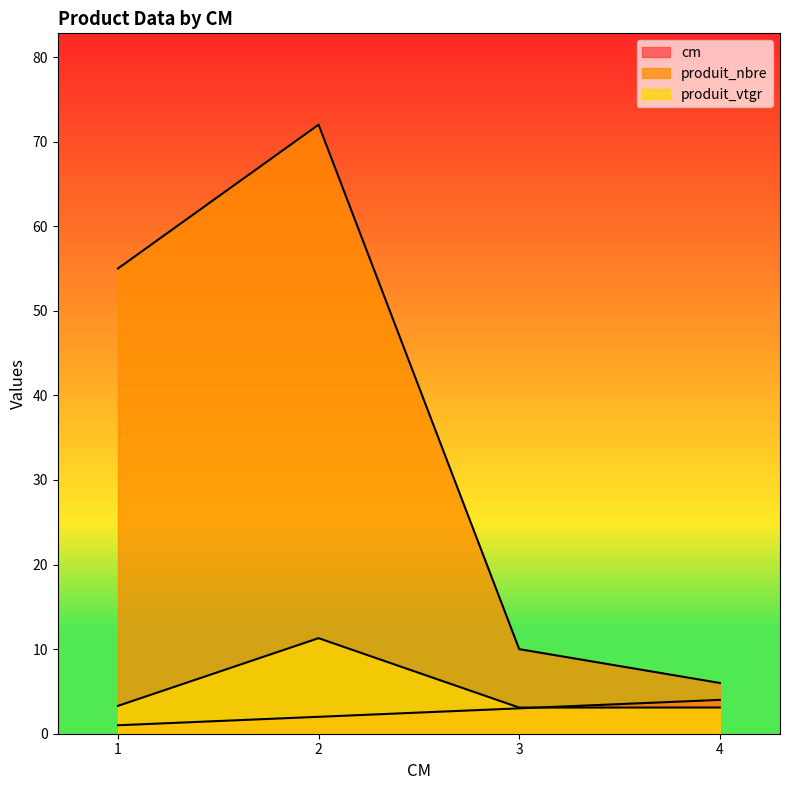

True or false: produit_vtgr and produit_nbre cross at least once.

False